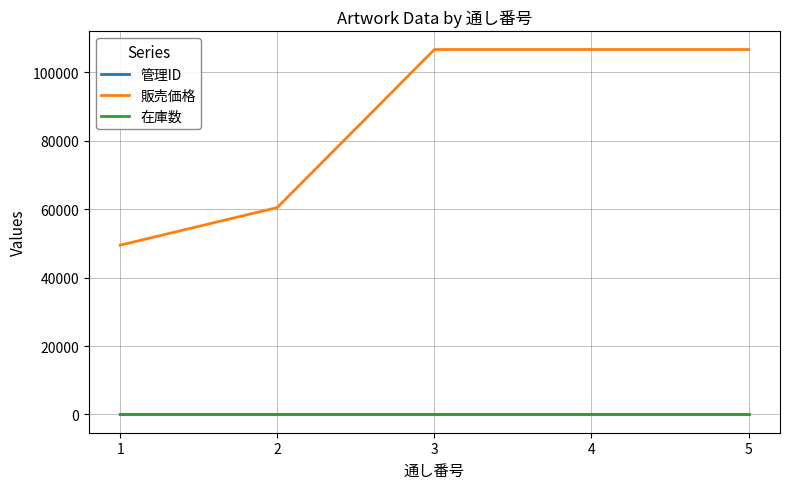

Between 2 and 3, which series saw the biggest shift?

販売価格